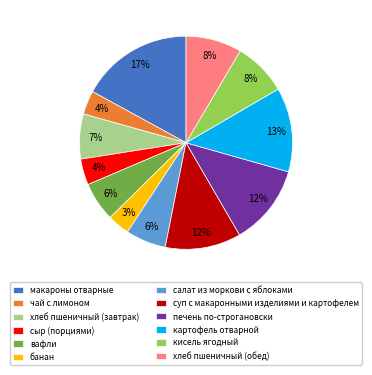

Between макароны отварные and кисель ягодный, which is larger?

макароны отварные